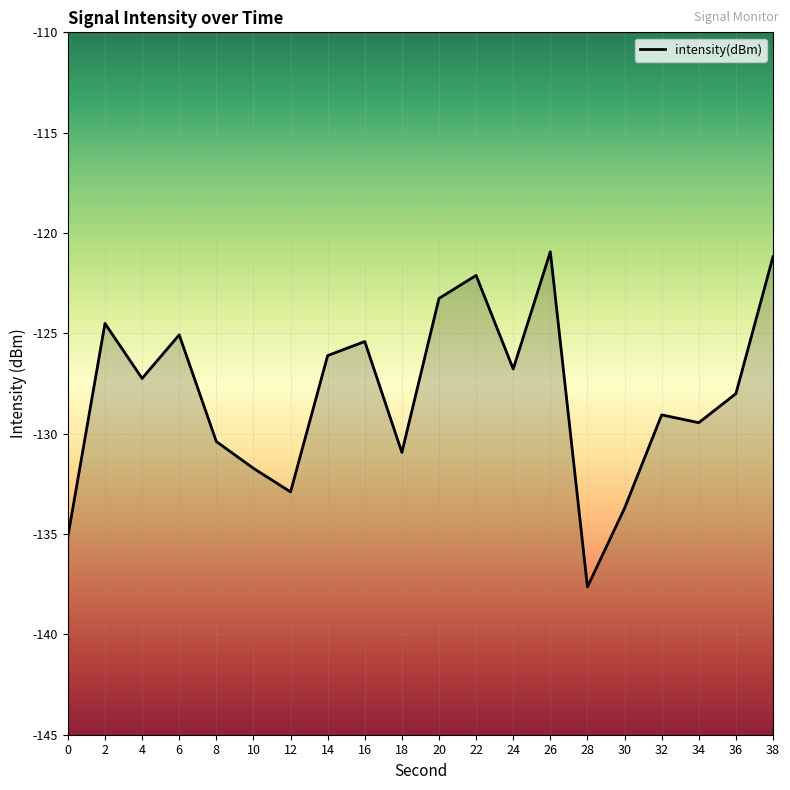

Rank the categories by value from lowest to highest.

28, 0, 30, 12, 10, 18, 8, 34, 32, 36, 4, 24, 14, 16, 6, 2, 20, 22, 38, 26